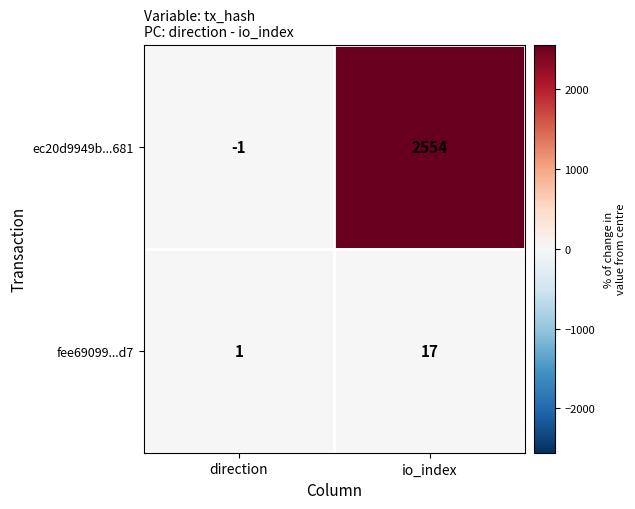

What is the sum of all fee69099...d7 values?

18